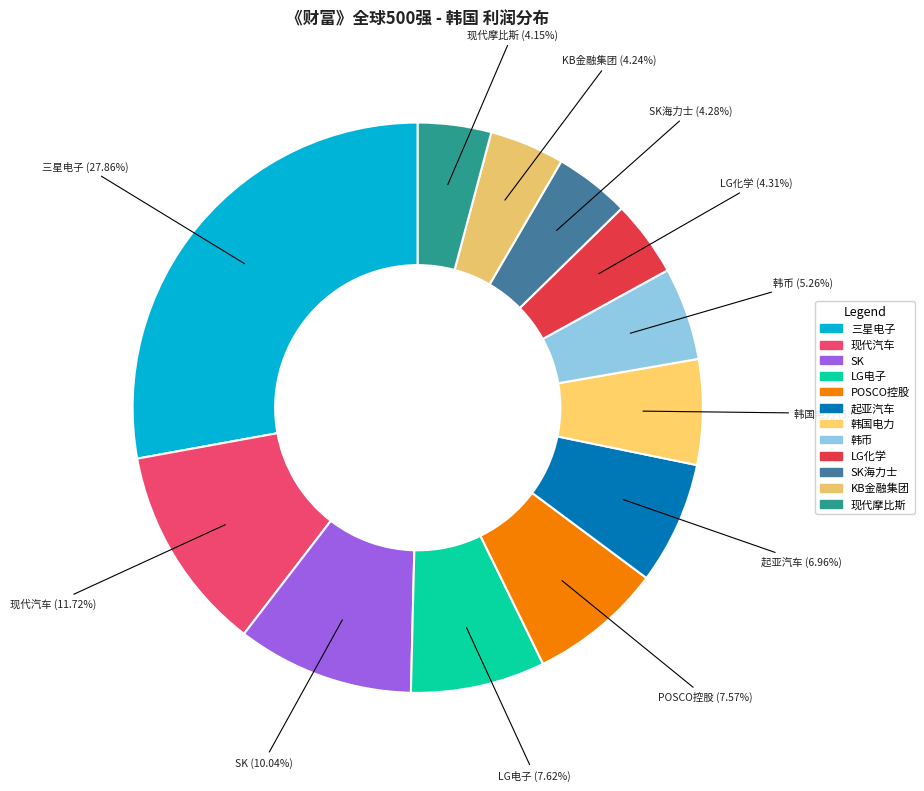

Count the number of slices in the pie.

12